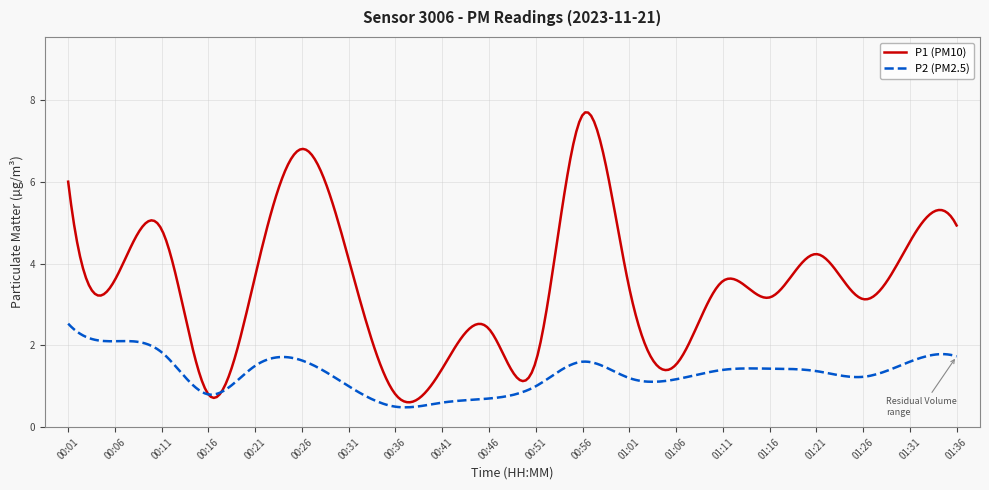

What is the greatest value displayed?

7.7